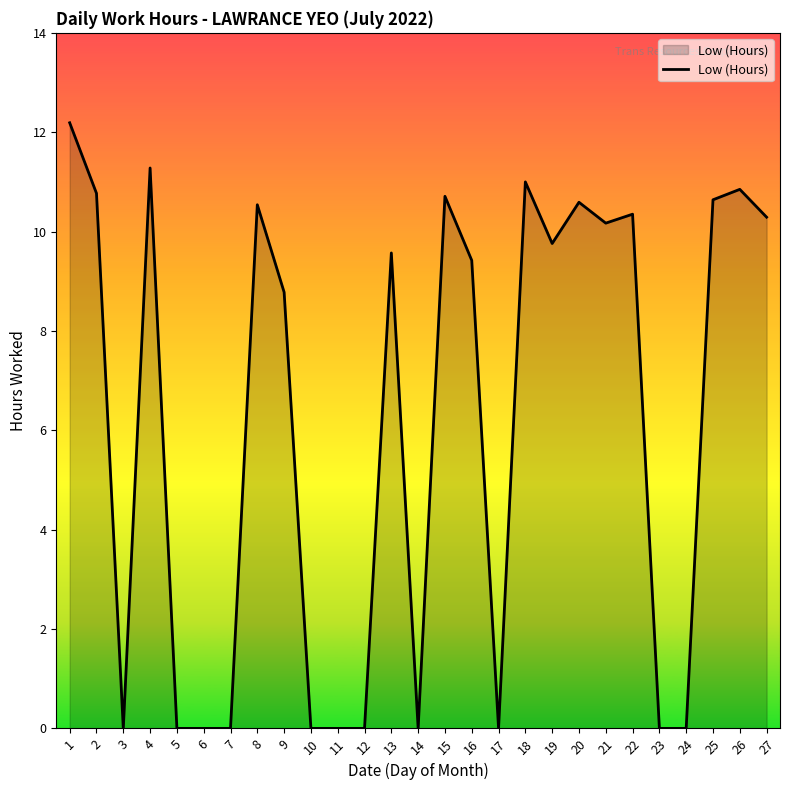

At which label does the data first exceed 9?

1